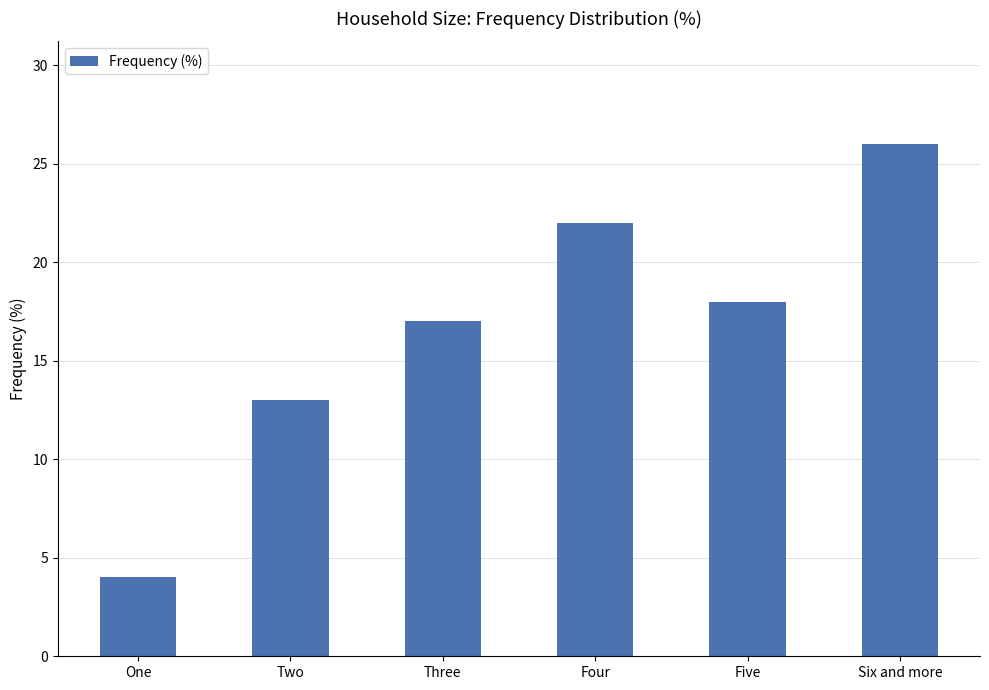

How many values are between 13 and 22?

4